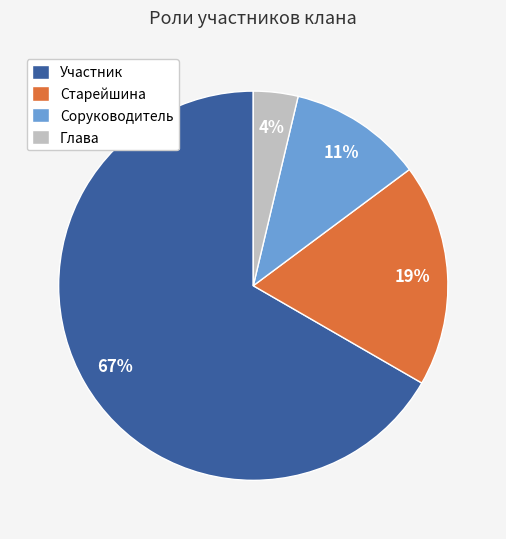

Rank the categories by value from highest to lowest.

Участник, Старейшина, Соруководитель, Глава